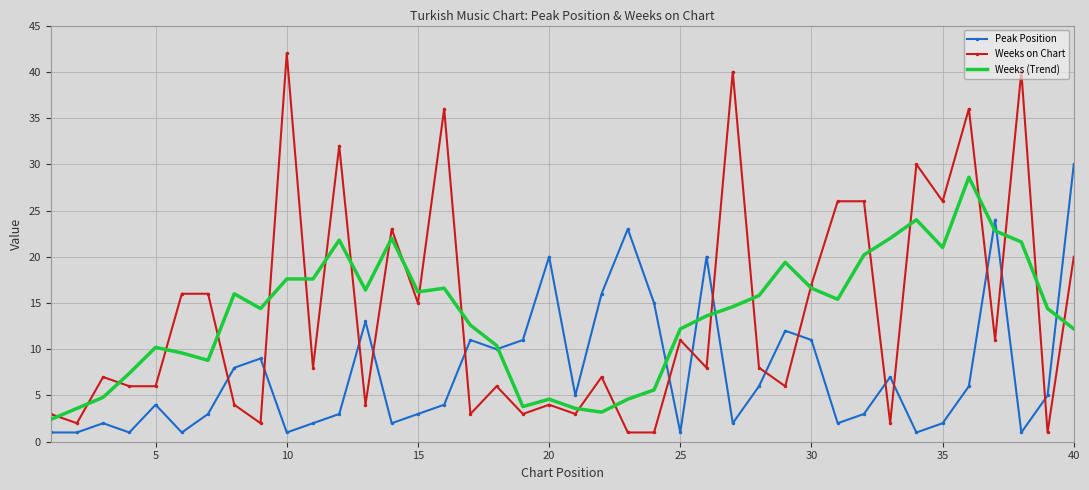

True or false: Weeks on Chart and Peak Position intersect in this chart.

True